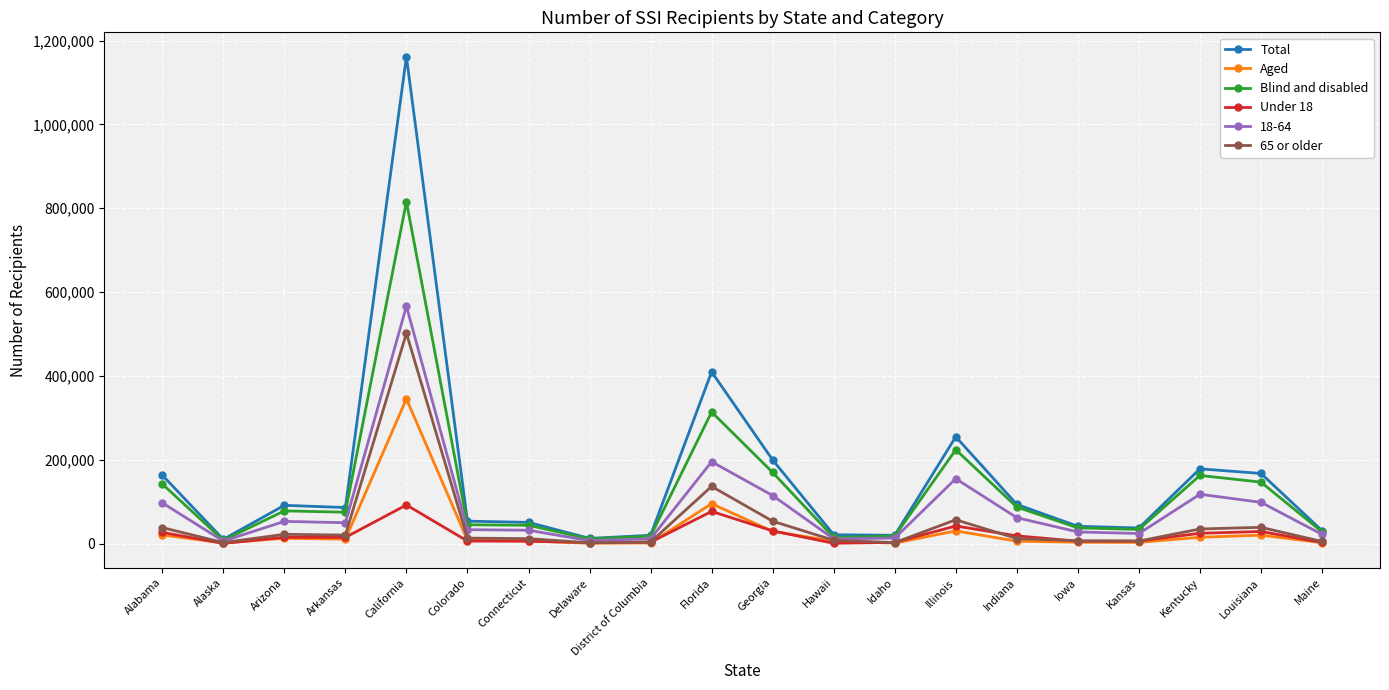

At which label is Total closest to 586059?

Florida